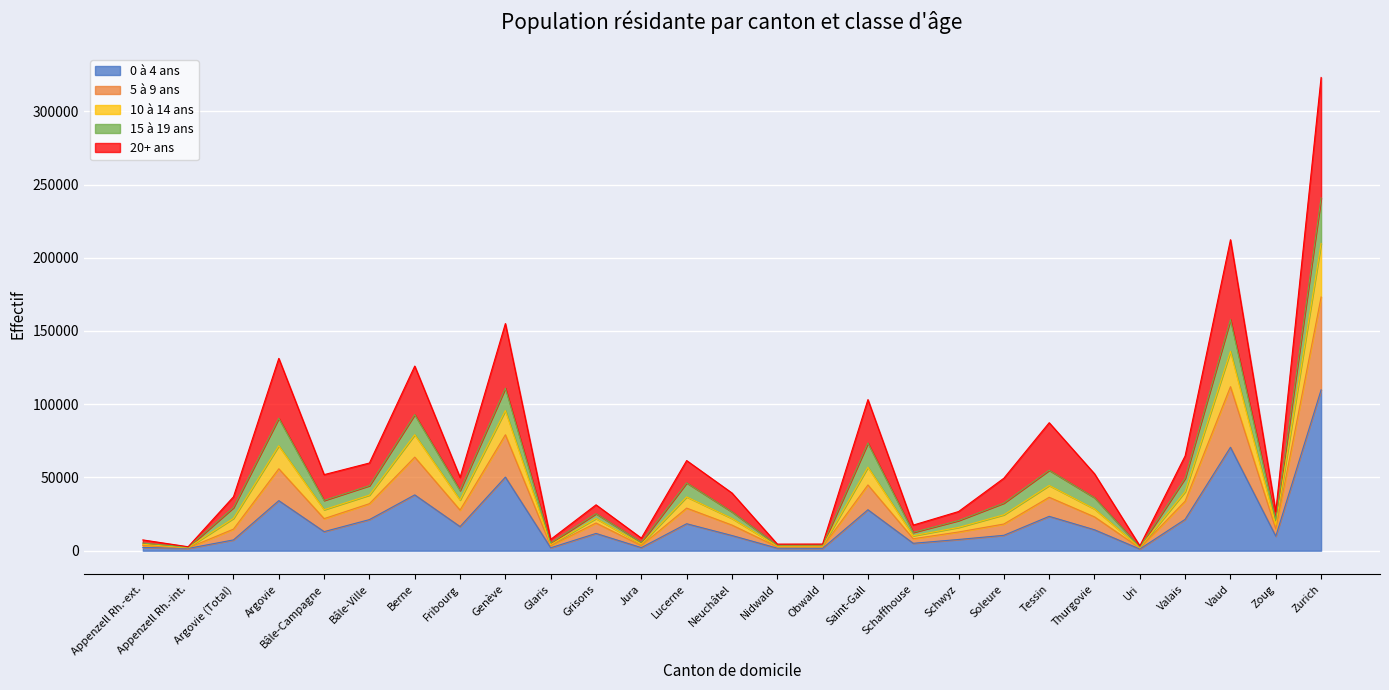

True or false: 5 à 9 ans and 0 à 4 ans cross at least once.

False